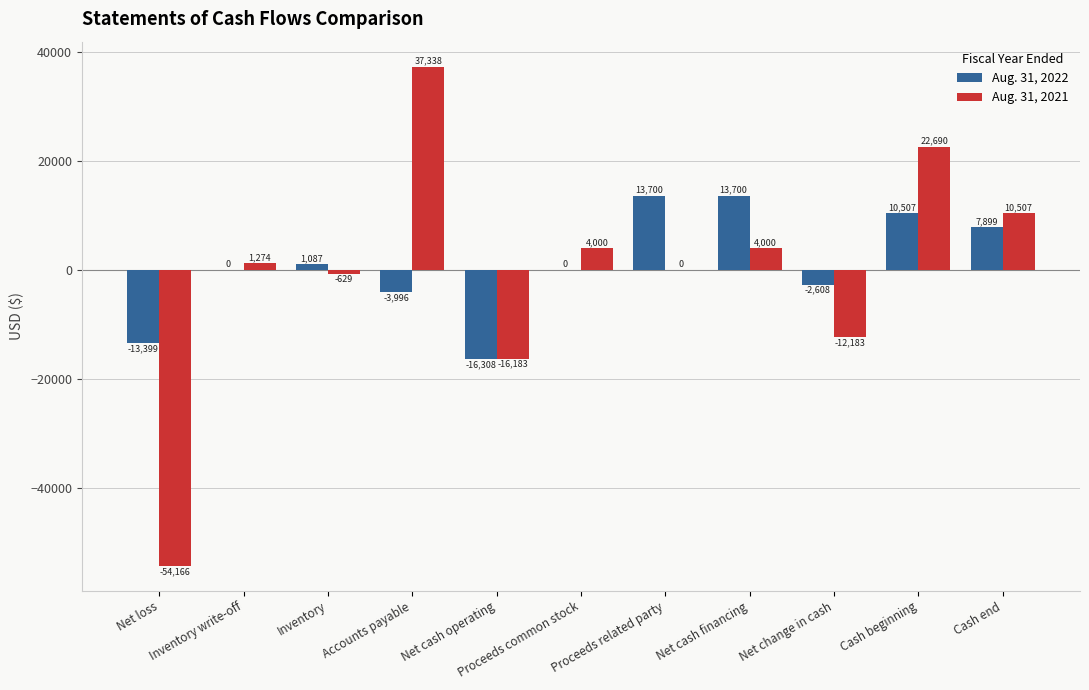

Reading left to right, transcribe all the data shown in this chart.

Aug. 31, 2022: Net loss=-13399	Inventory write-off=0	Inventory=1087	Accounts payable=-3996	Net cash operating=-16308	Proceeds common stock=0	Proceeds related party=13700	Net cash financing=13700	Net change in cash=-2608	Cash beginning=10507	Cash end=7899
Aug. 31, 2021: Net loss=-54166	Inventory write-off=1274	Inventory=-629	Accounts payable=37338	Net cash operating=-16183	Proceeds common stock=4000	Proceeds related party=0	Net cash financing=4000	Net change in cash=-12183	Cash beginning=22690	Cash end=10507